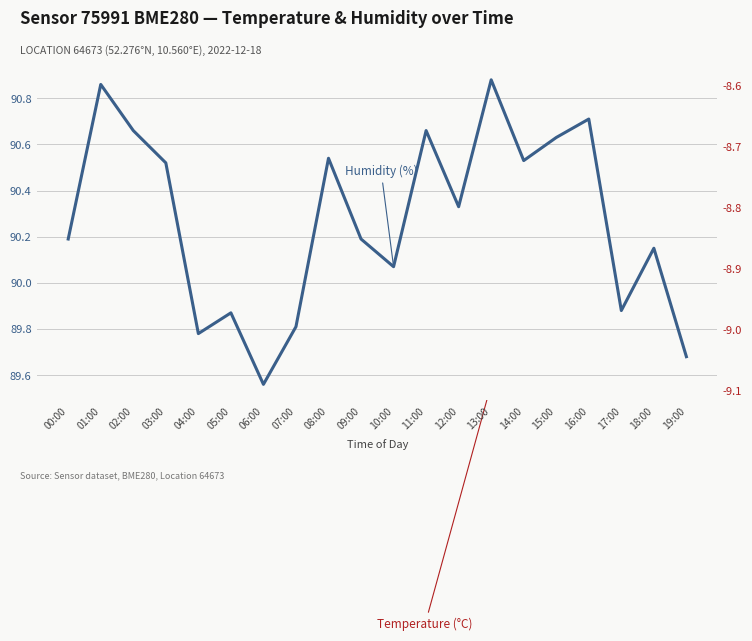

The Temperature (°C) series shows -8.9 at 03:00. True or false?

True